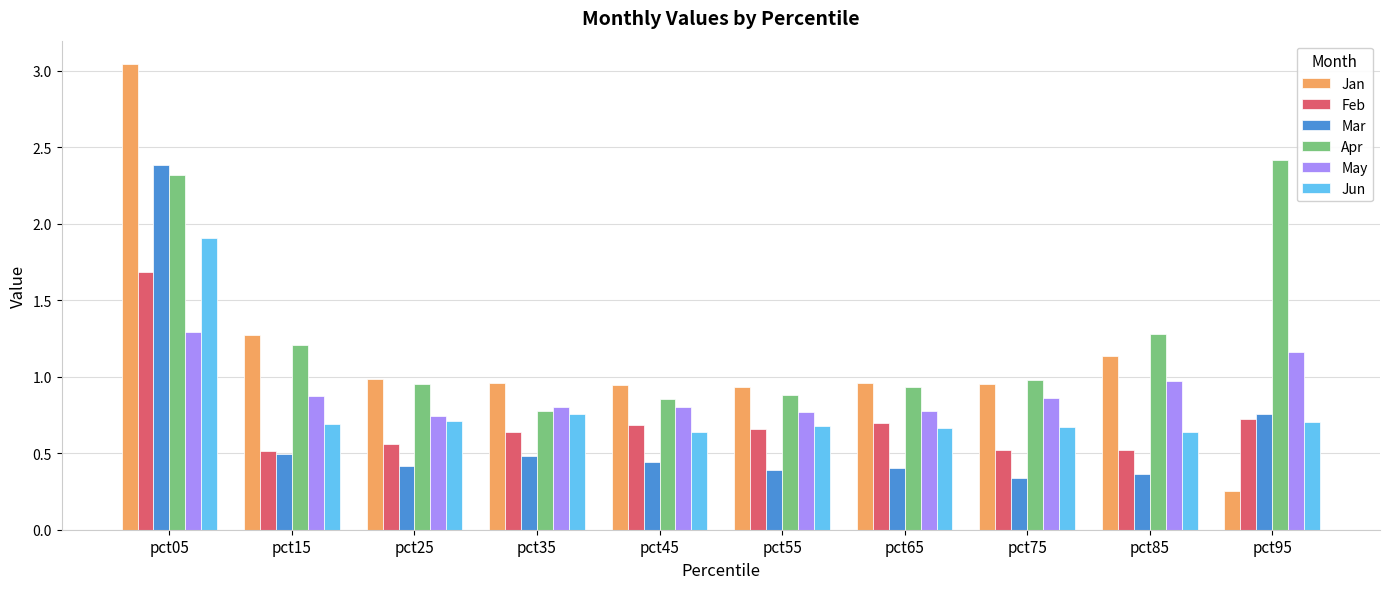

Which series has the widest spread of values?

Jan